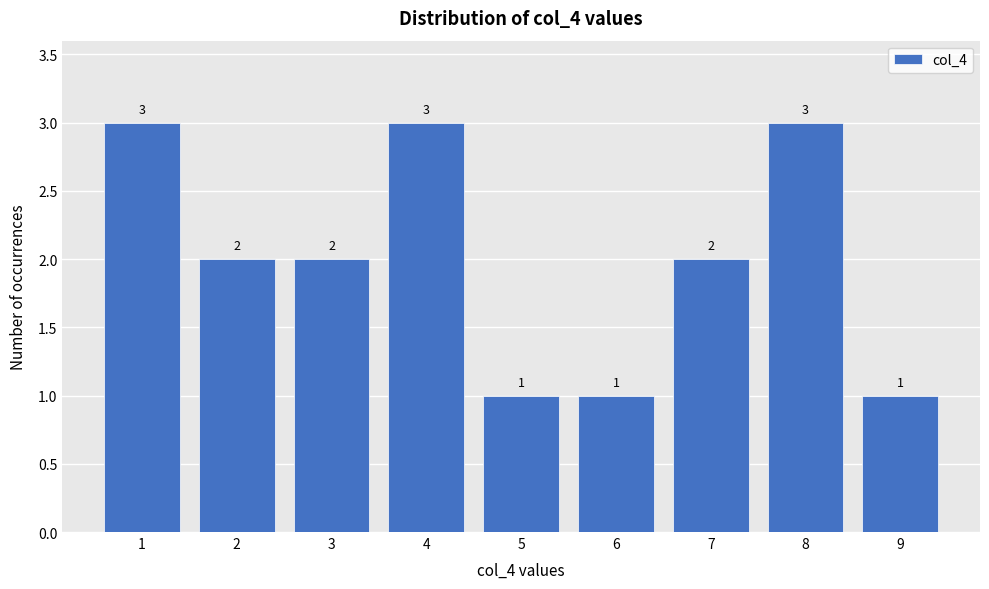

Reading left to right, list every bar in this chart as the range it spans on the x-axis followed by its height.

0.5 to 1.5: 3
1.5 to 2.5: 2
2.5 to 3.5: 2
3.5 to 4.5: 3
4.5 to 5.5: 1
5.5 to 6.5: 1
6.5 to 7.5: 2
7.5 to 8.5: 3
8.5 to 9.5: 1